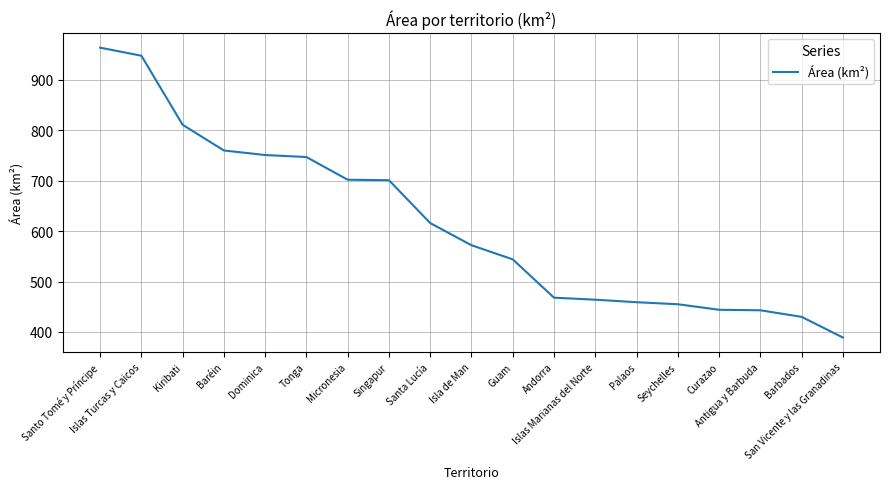

What is the smallest value displayed?

389